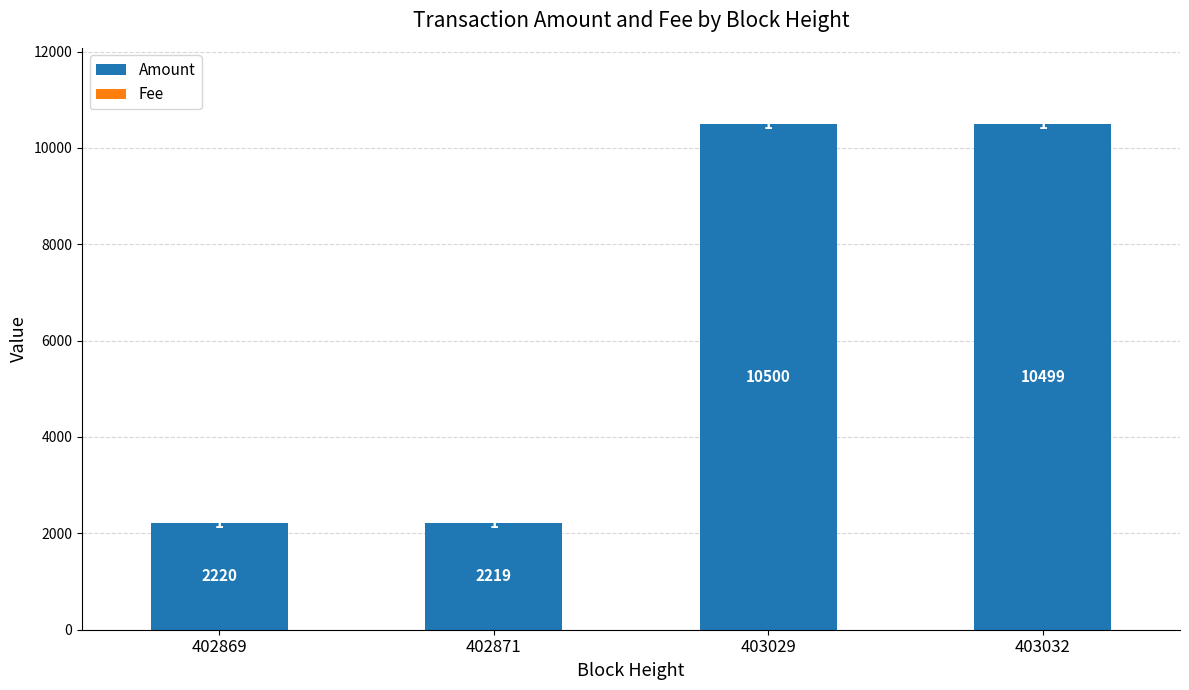

What is the total value across all series at 403032?

10500